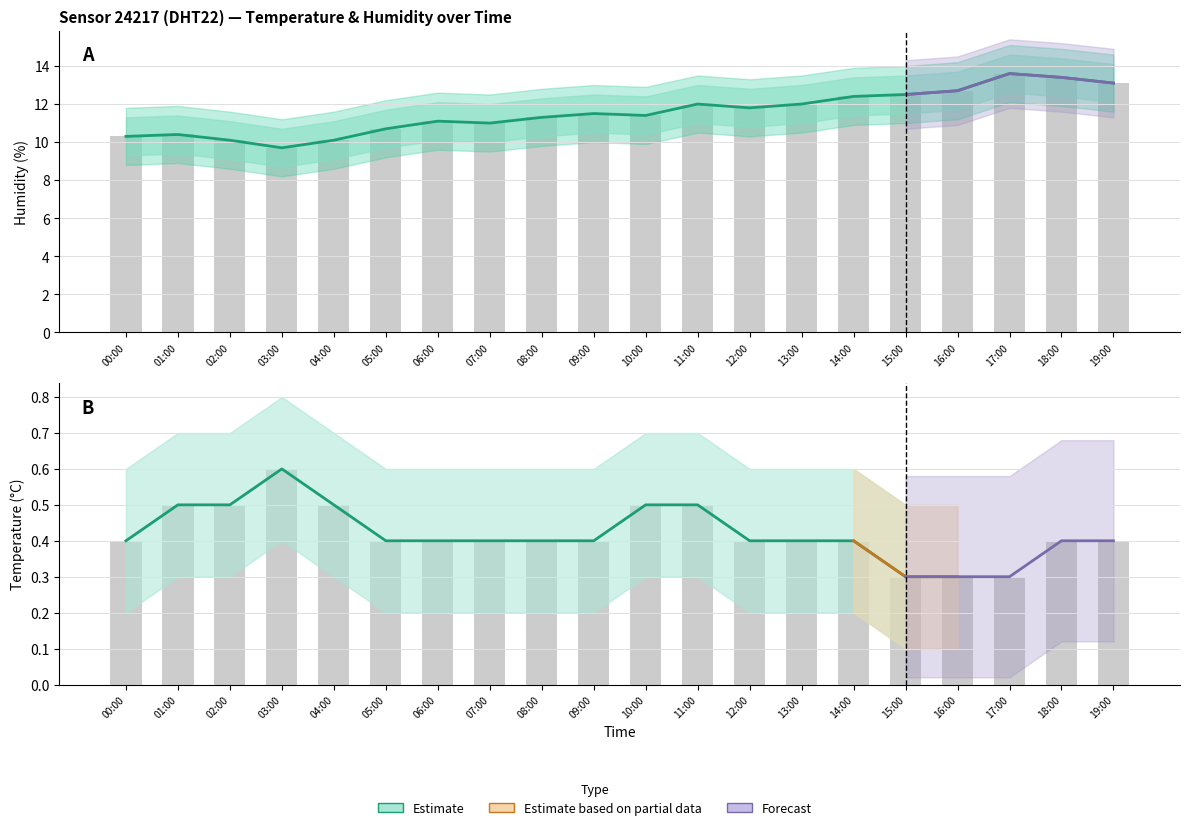

Rank the series at 09:00 from highest to lowest value.

humidity, humidity_upper, temperature